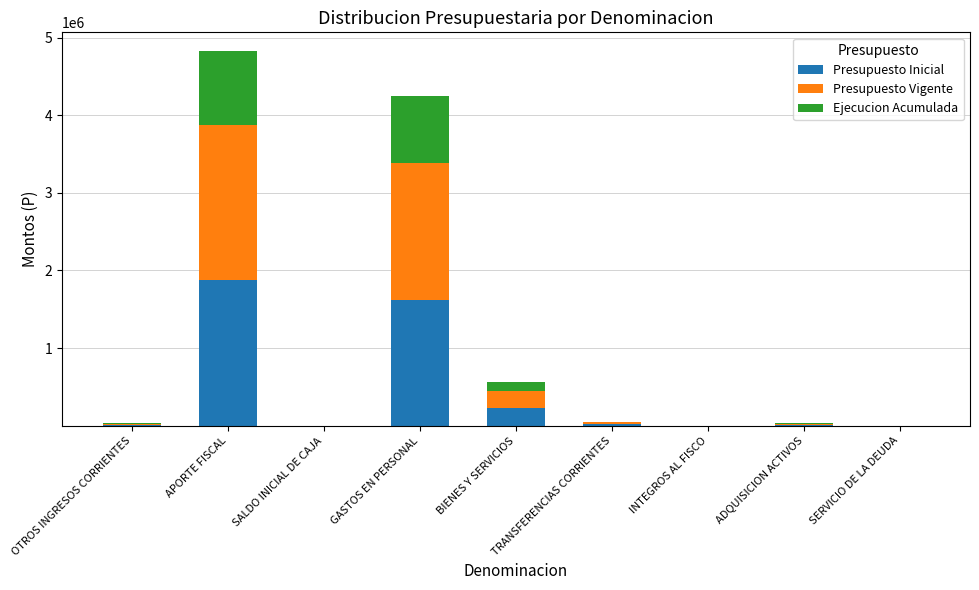

What is the sum of all Presupuesto Inicial values?

3766142